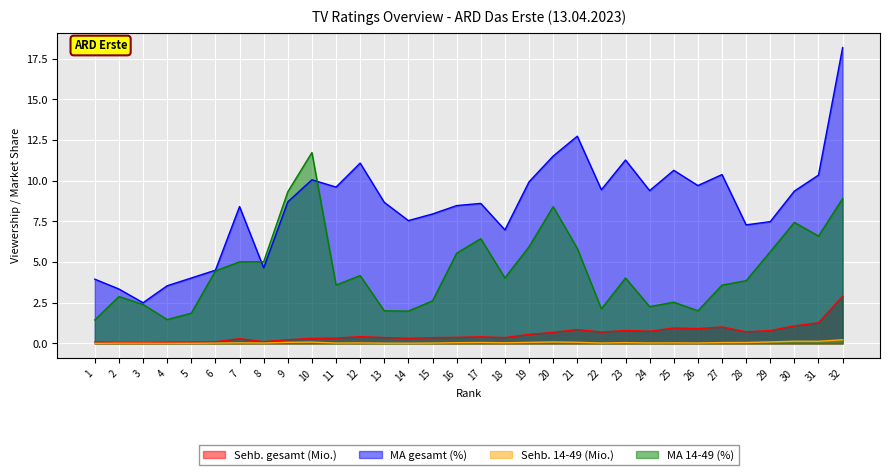

What is the value of the MA 14-49 (%) point at the 19th from the left?

5.9